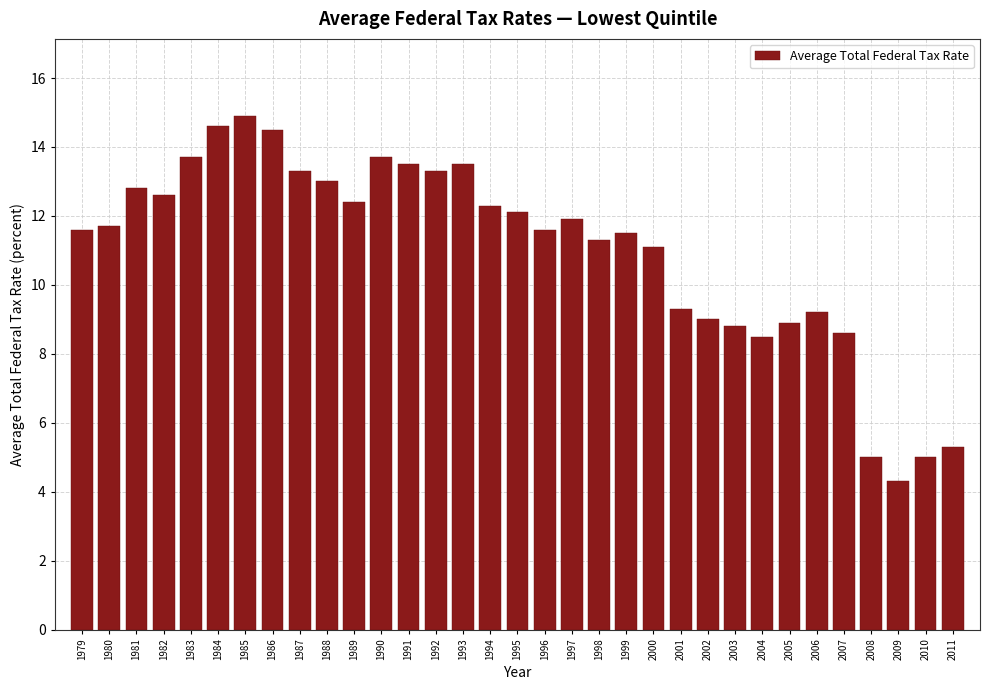

True or false: the data shows 9.2 at 2006.

True